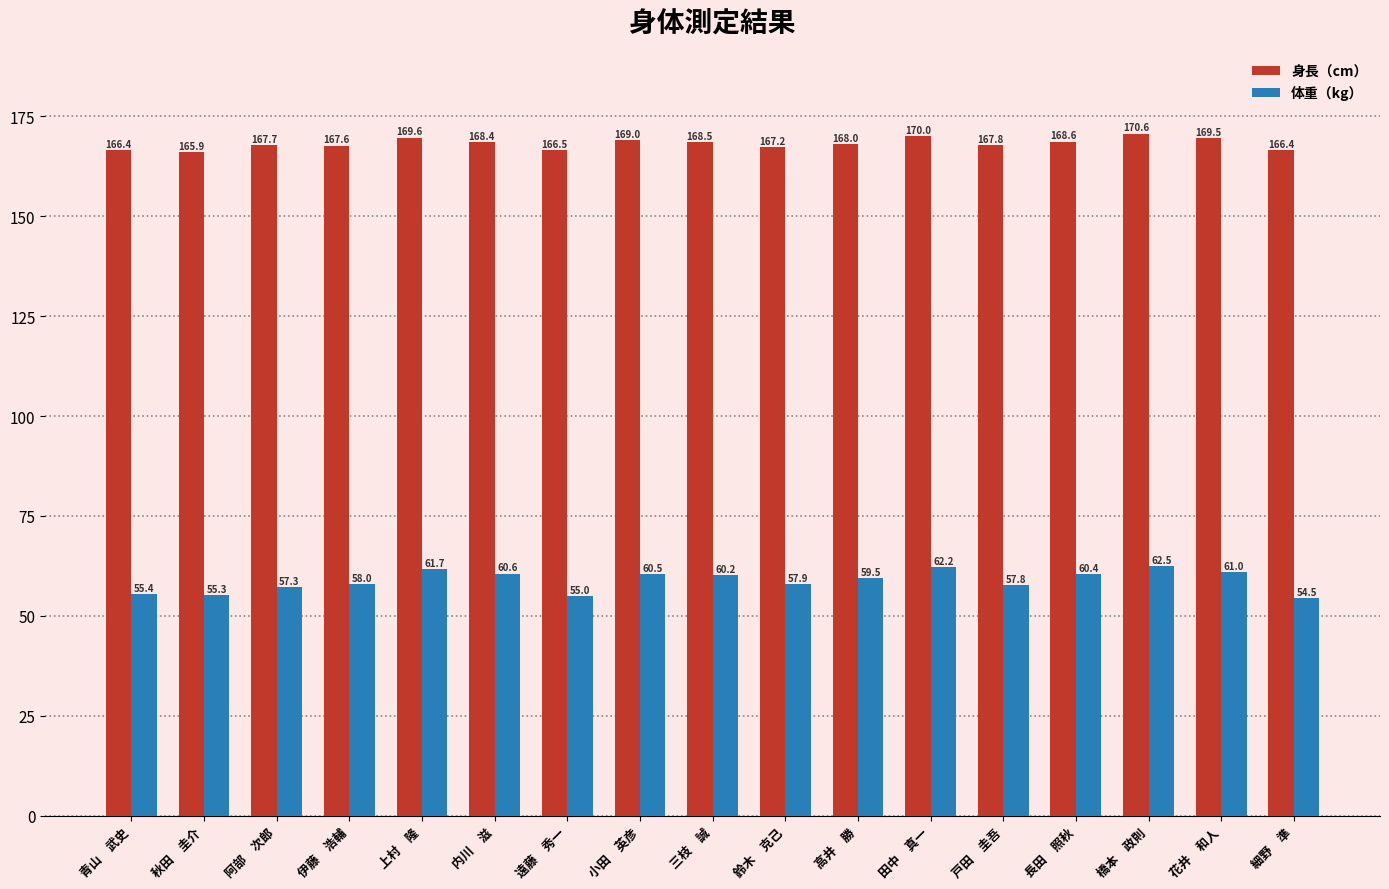

What position from the left is 花井　和人?

16